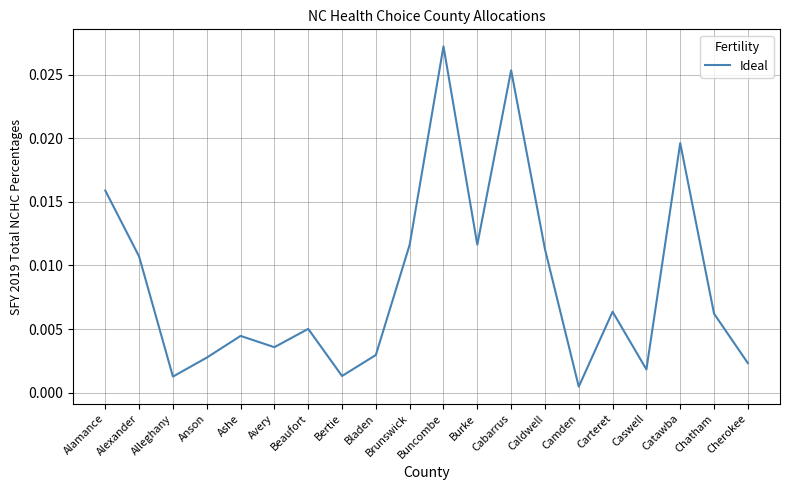

Where is the first local minimum?

Alleghany